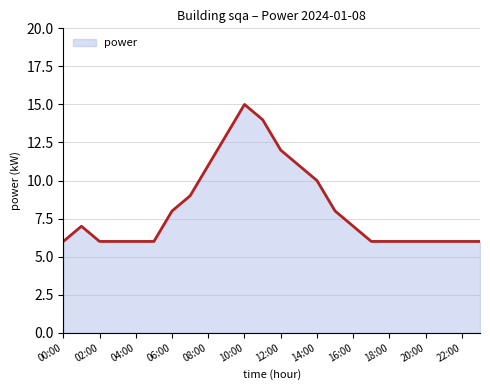

What is the difference between the maximum and minimum values?

9